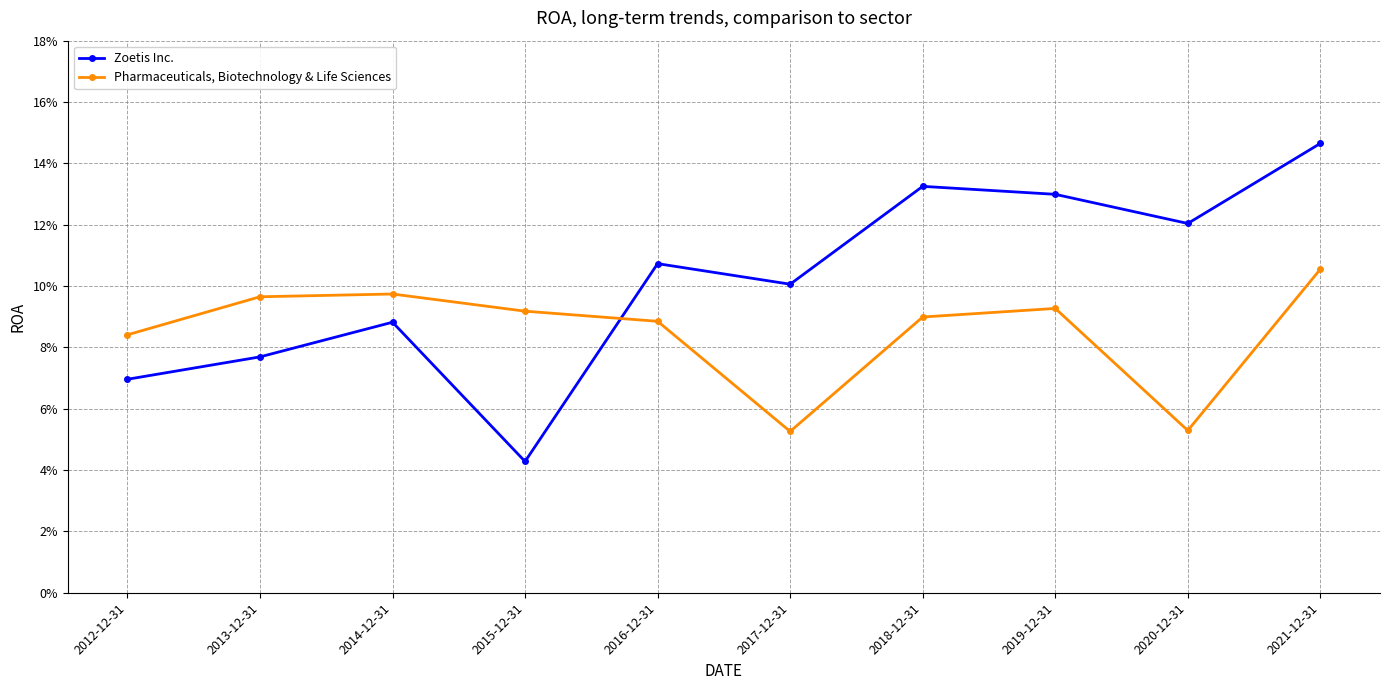

The Zoetis Inc. series shows 0.0 at 2012-12-31. True or false?

False